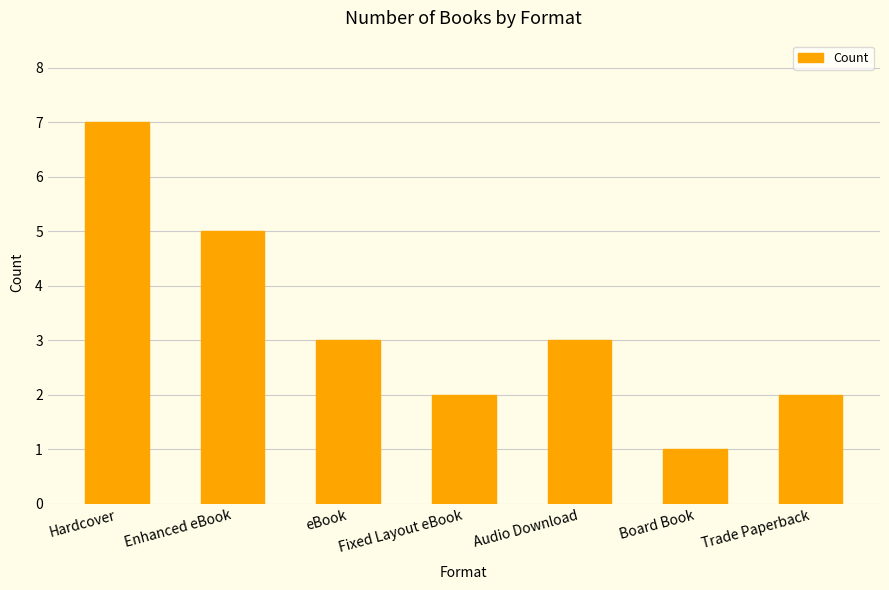

Reading right to left, extract all data points from this chart.

Trade Paperback=2	Board Book=1	Audio Download=3	Fixed Layout eBook=2	eBook=3	Enhanced eBook=5	Hardcover=7